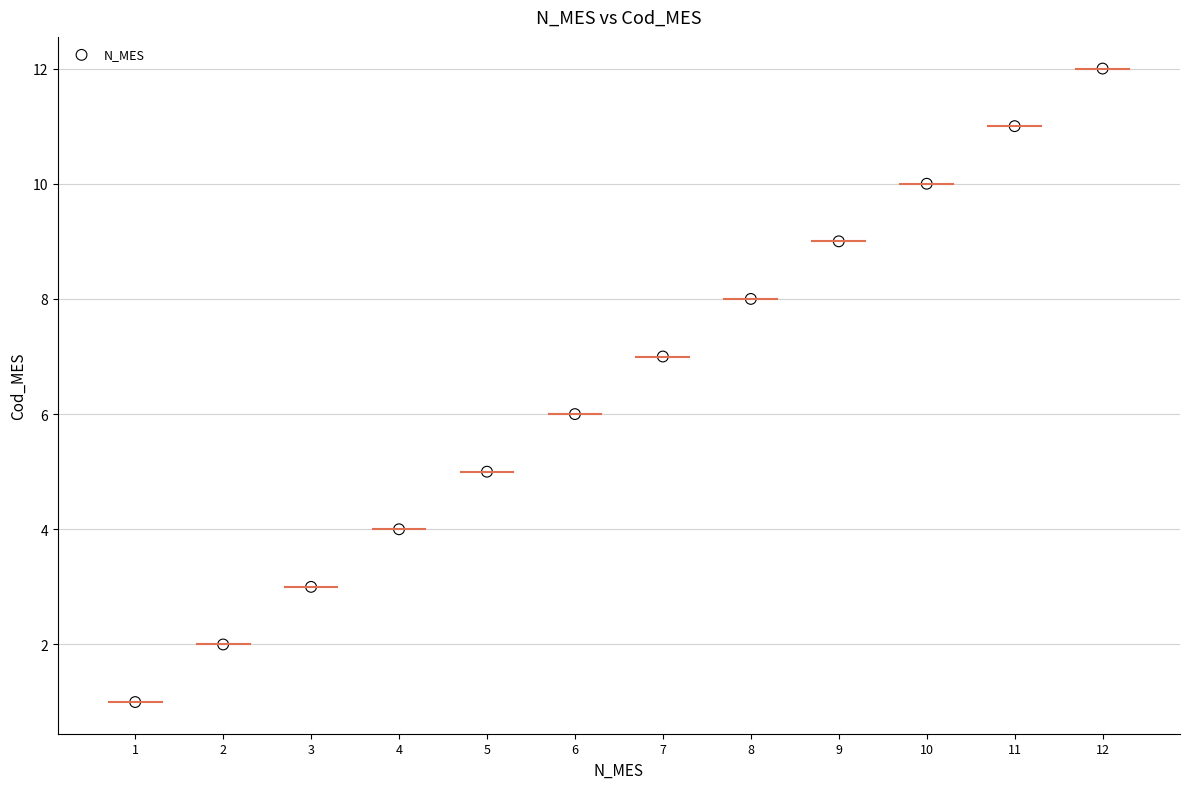

What is the range of X values (max minus min)?

11